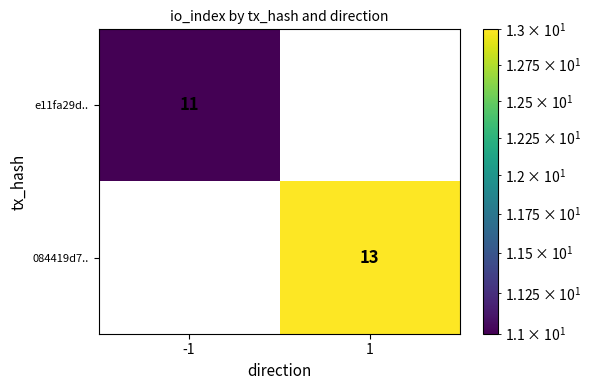

Is it true that e11fa29d.. equals 3 at -1?

False